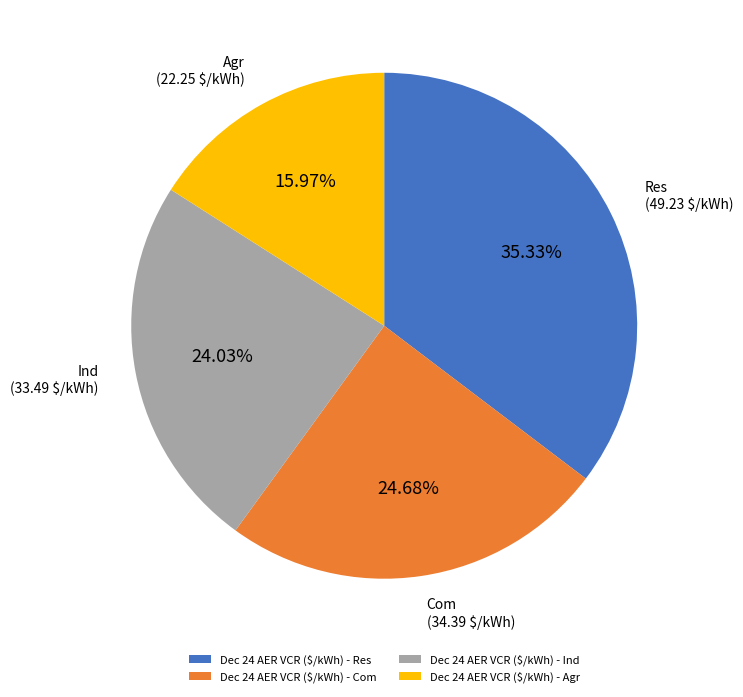

Is Dec 24 AER VCR ($/kWh) - Agr the majority of the pie?

No